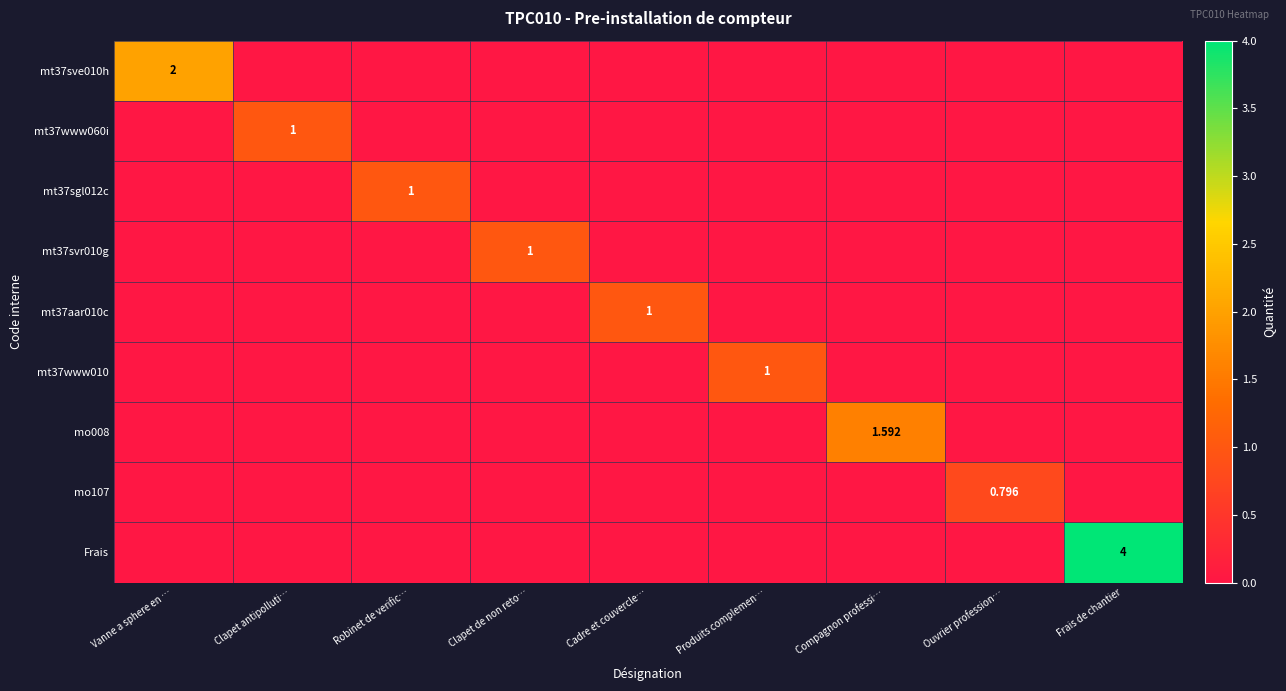

What is the maximum value shown in the chart?

4.0